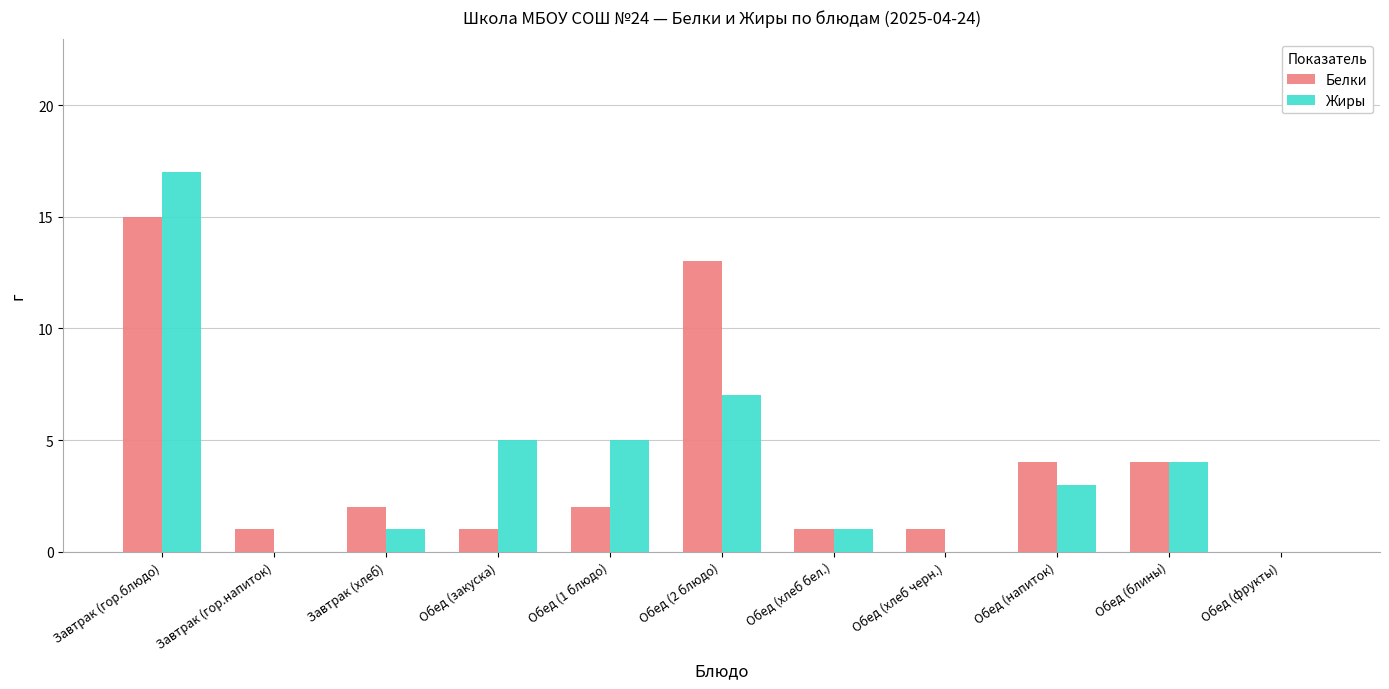

Reading left to right, list all the values displayed in this chart.

Белки: 15	1	2	1	2	13	1	1	4	4	0
Жиры: 17	0	1	5	5	7	1	0	3	4	0